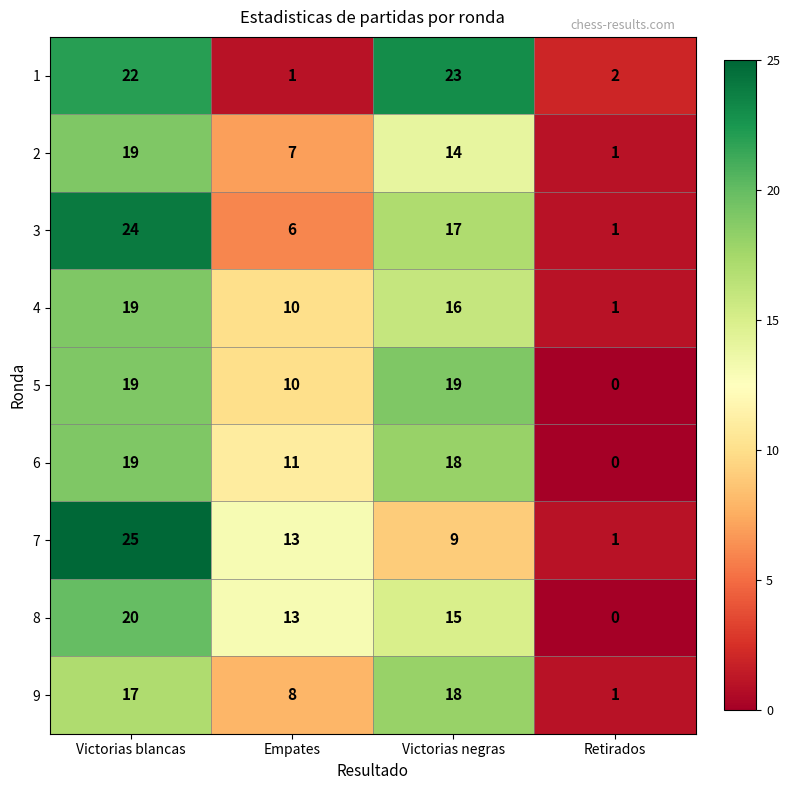

What is the average value of the 1 series?

12